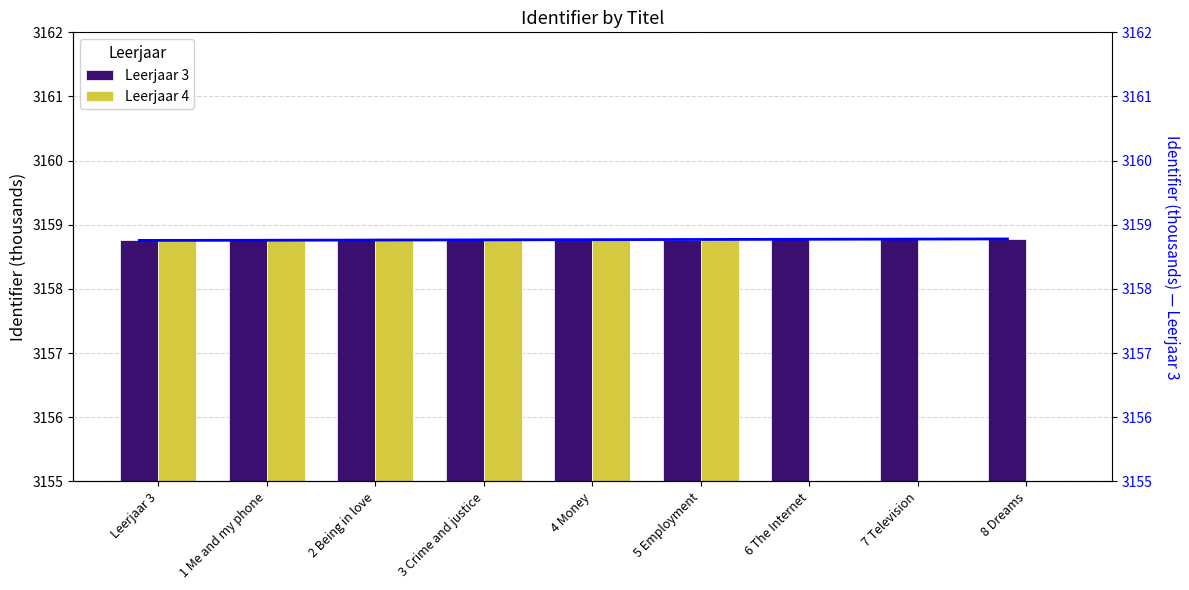

Which has a higher value, 6 The Internet or Leerjaar 3?

6 The Internet